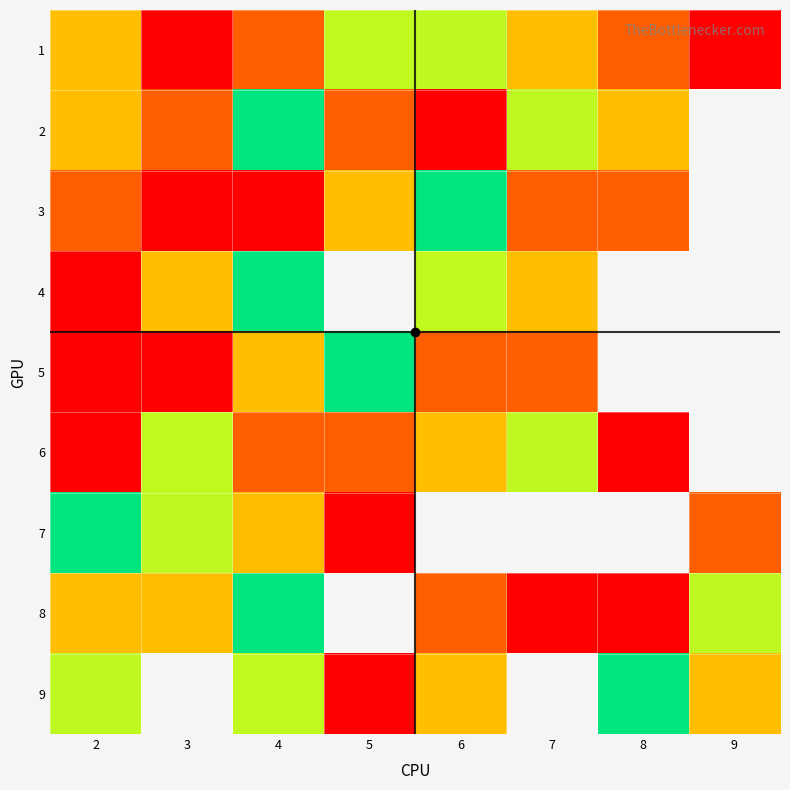

What is the minimum value for 9?

3.0